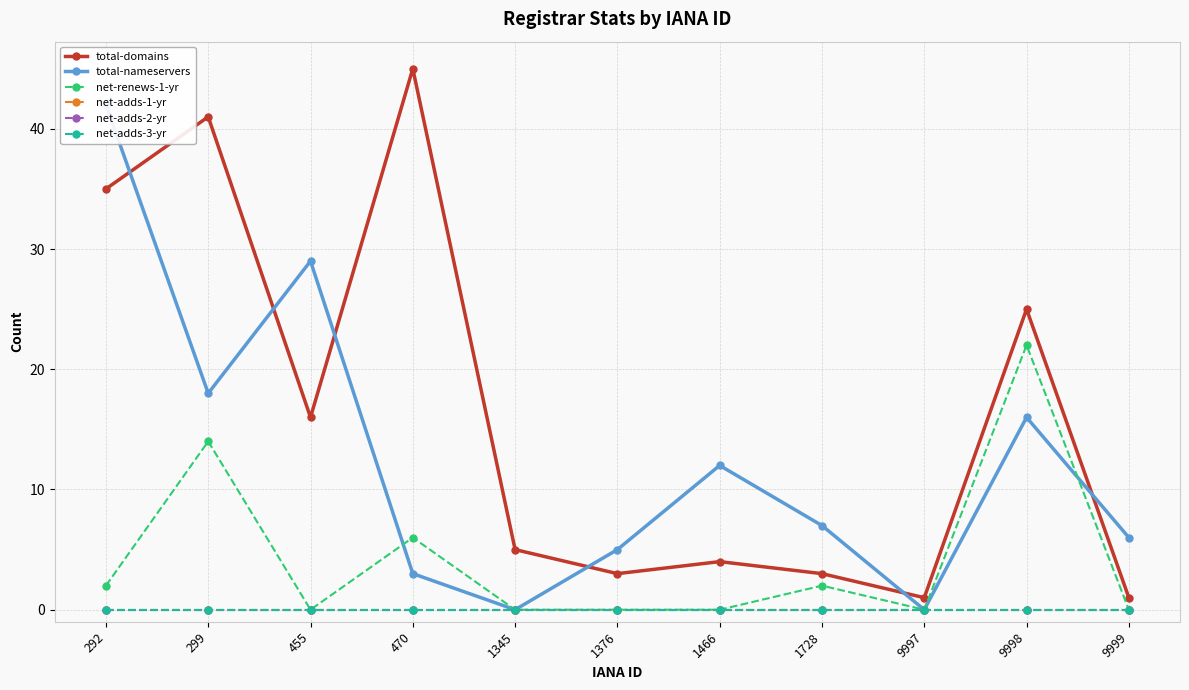

Which has a higher value, 1466 or 1345?

1345